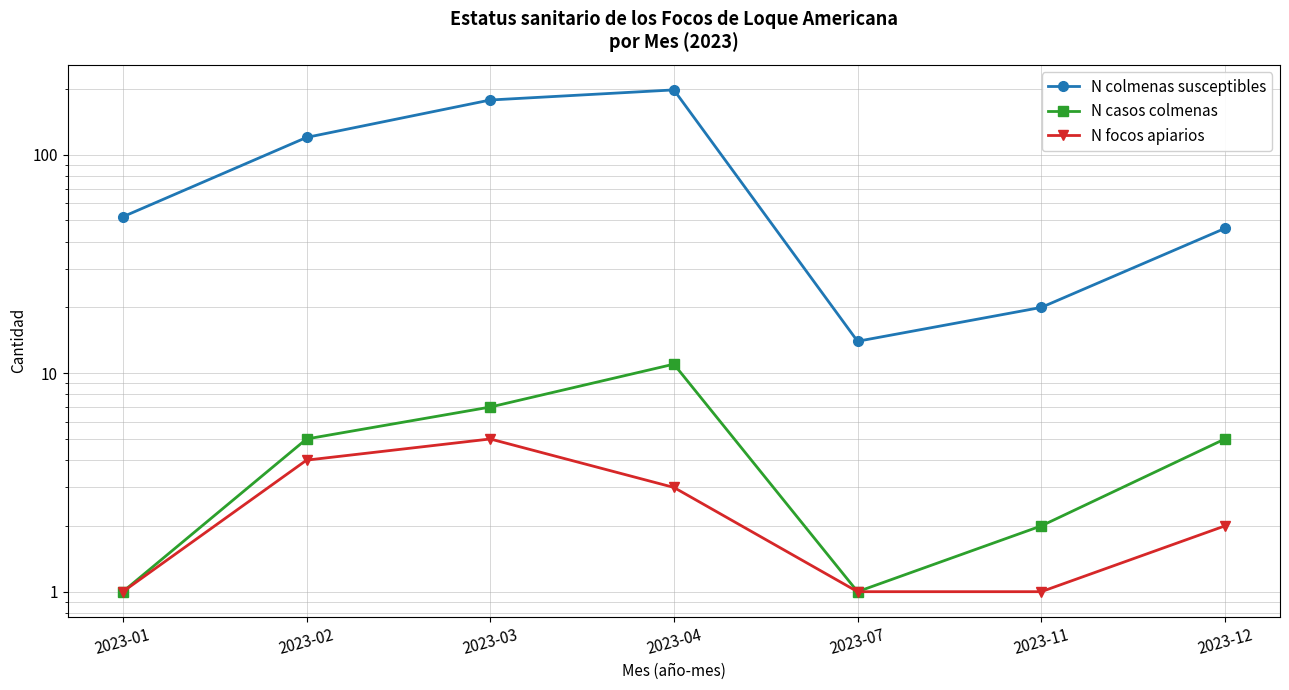

What is the maximum value shown in the chart?

198